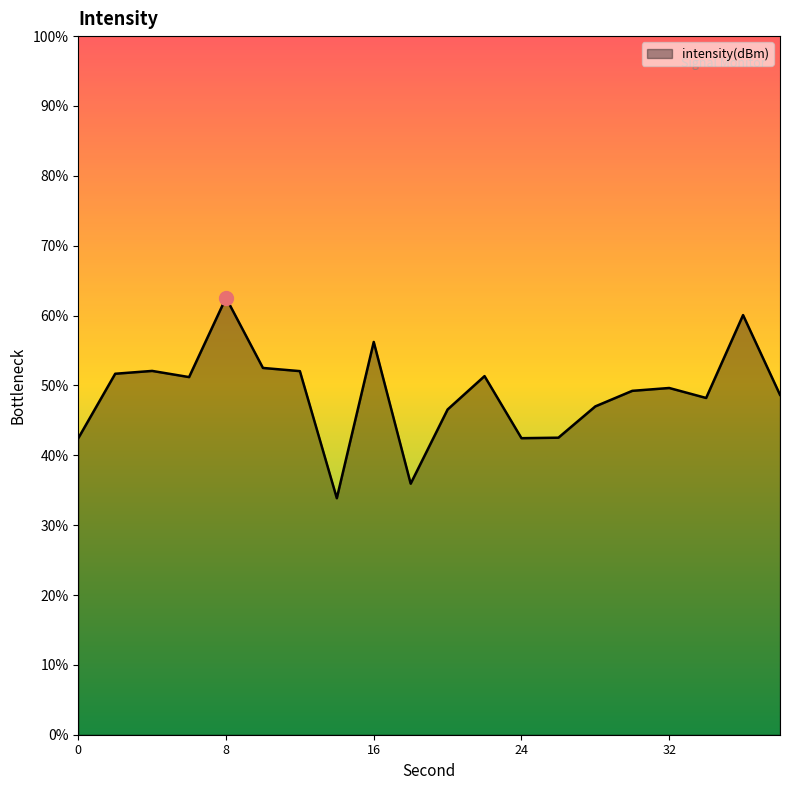

How many lines are shown in the chart?

1